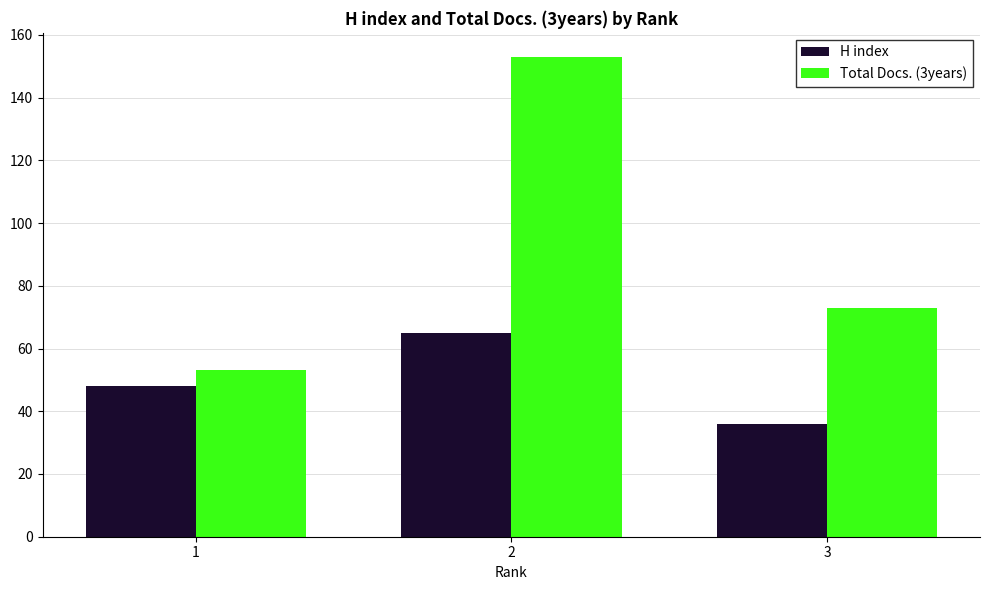

What is the value of the H index bar at the 2nd from the left?

65